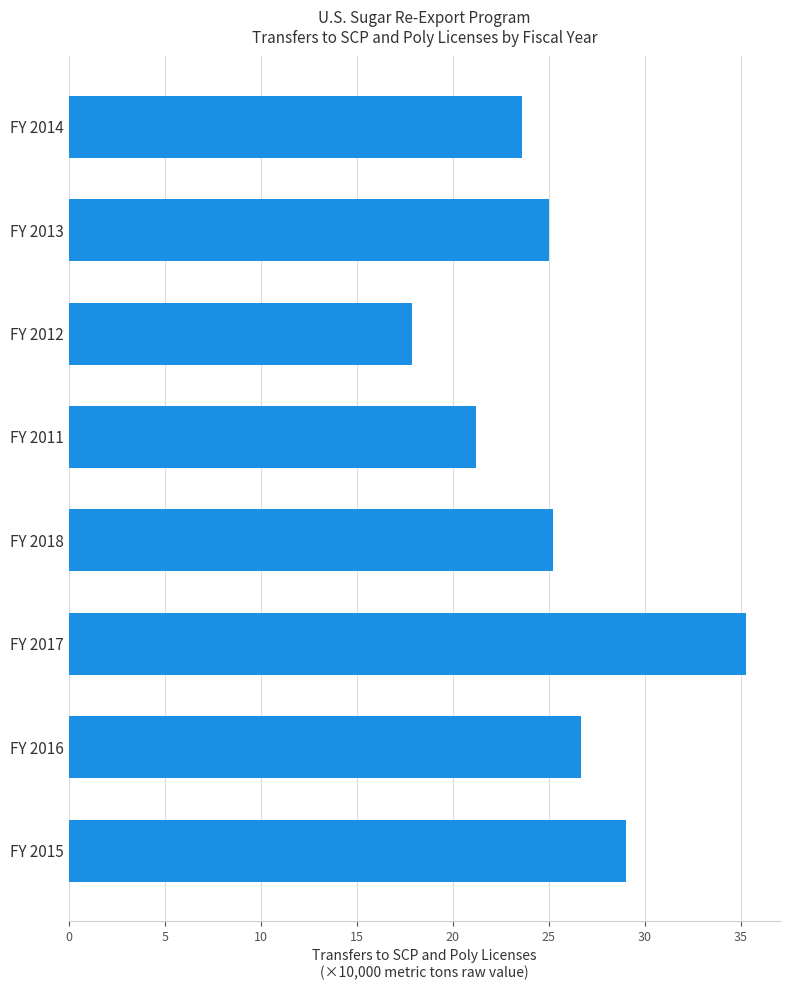

How many bars are there in total?

8